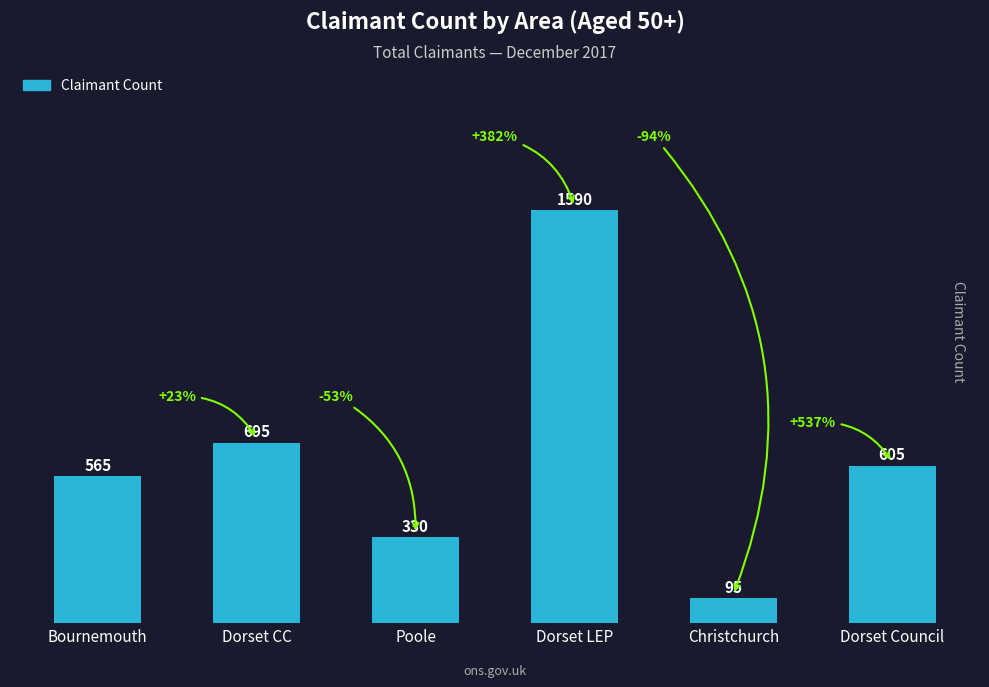

The value at Dorset CC is 695. True or false?

True